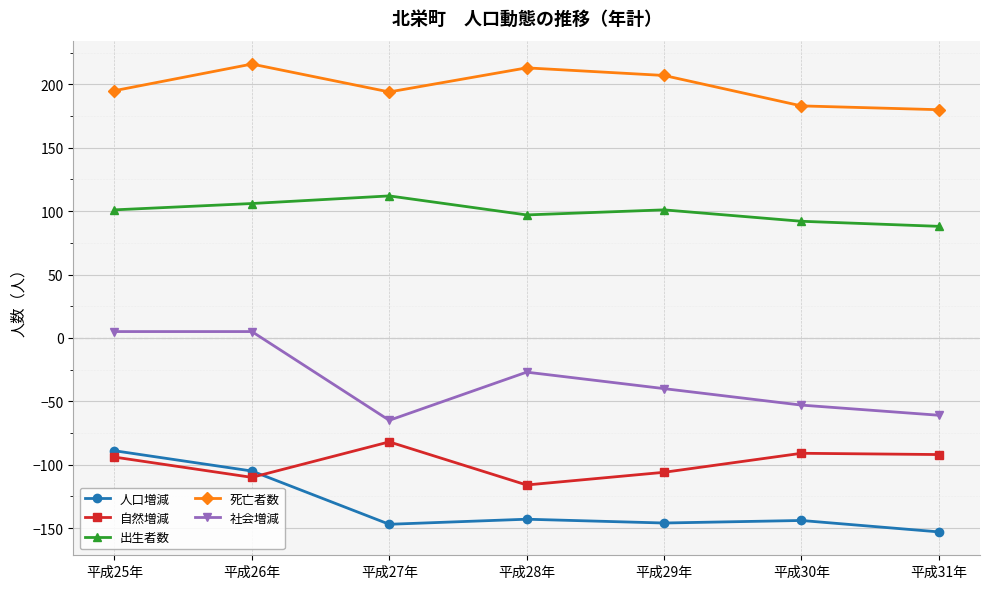

The value of 死亡者数 at 平成29年 is 356. True or false?

False